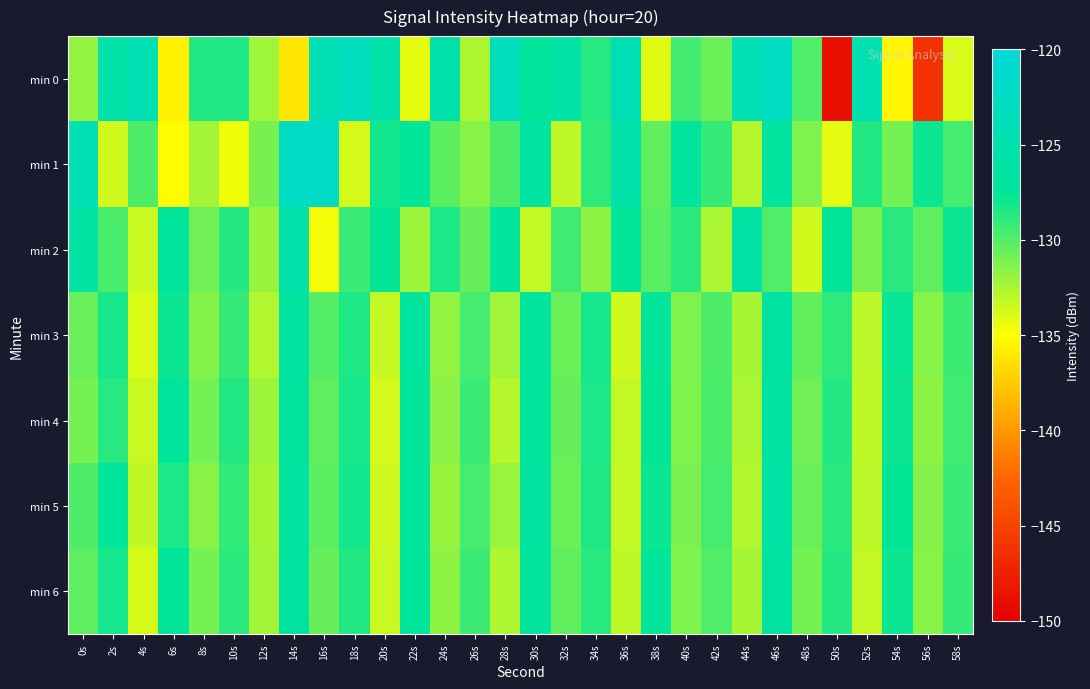

Rank the series at 22s from lowest to highest value.

min 0, min 2, min 1, min 4, min 5, min 6, min 3